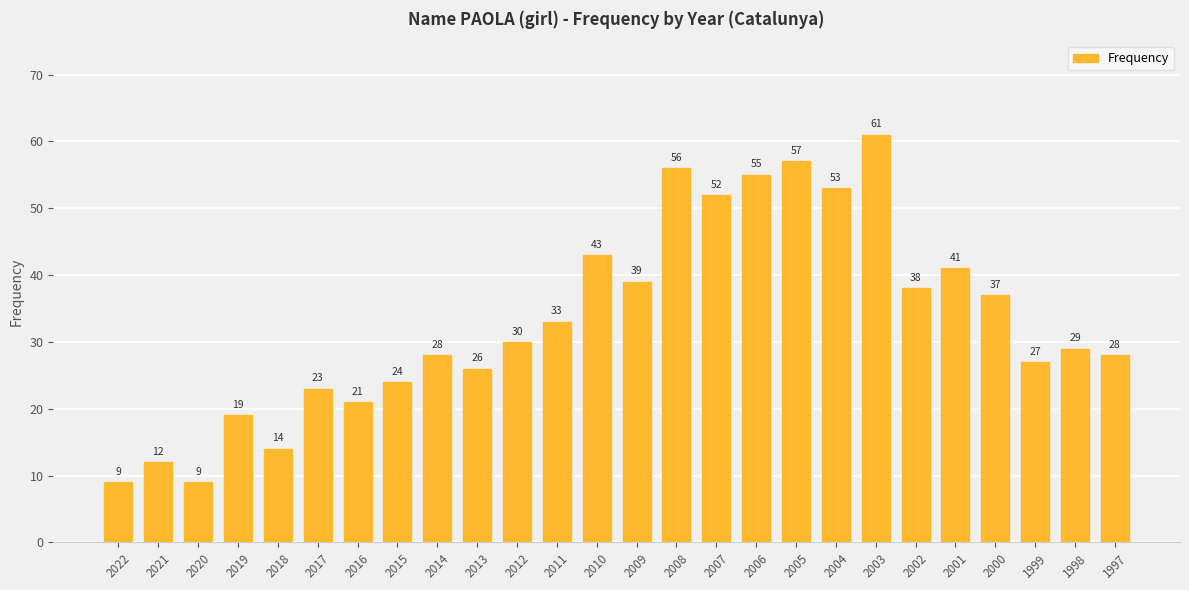

How many bars are there in total?

26